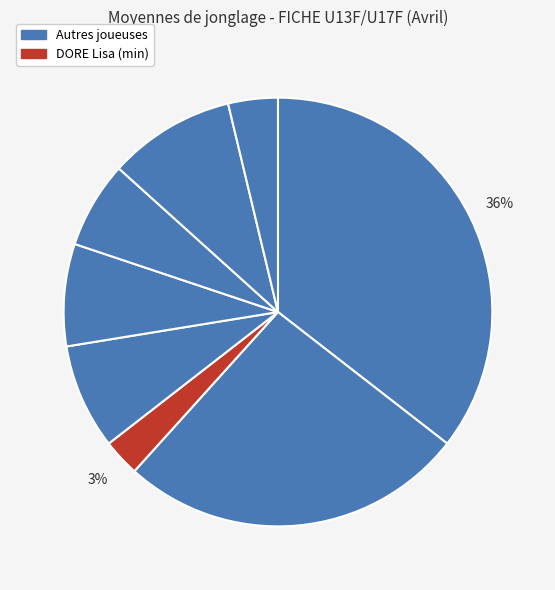

How many slices are in this pie chart?

8